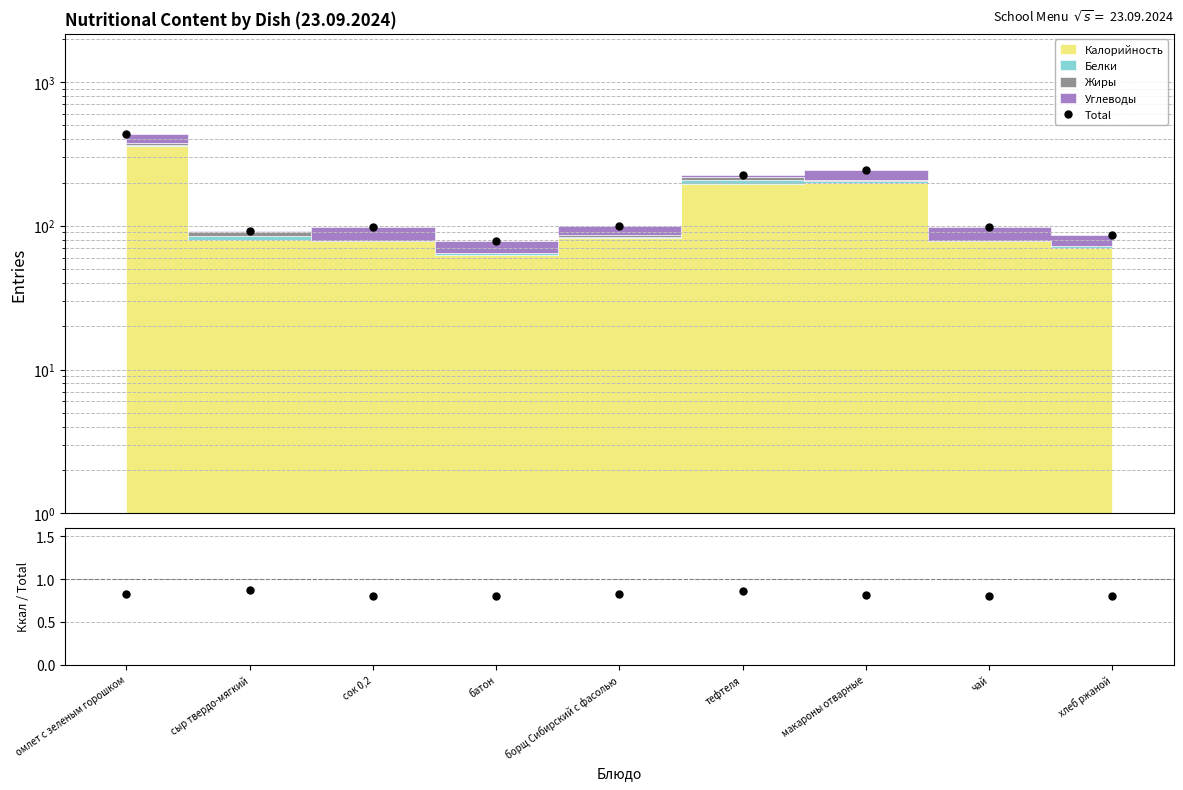

At how many categories does at least one series exceed 392?

1